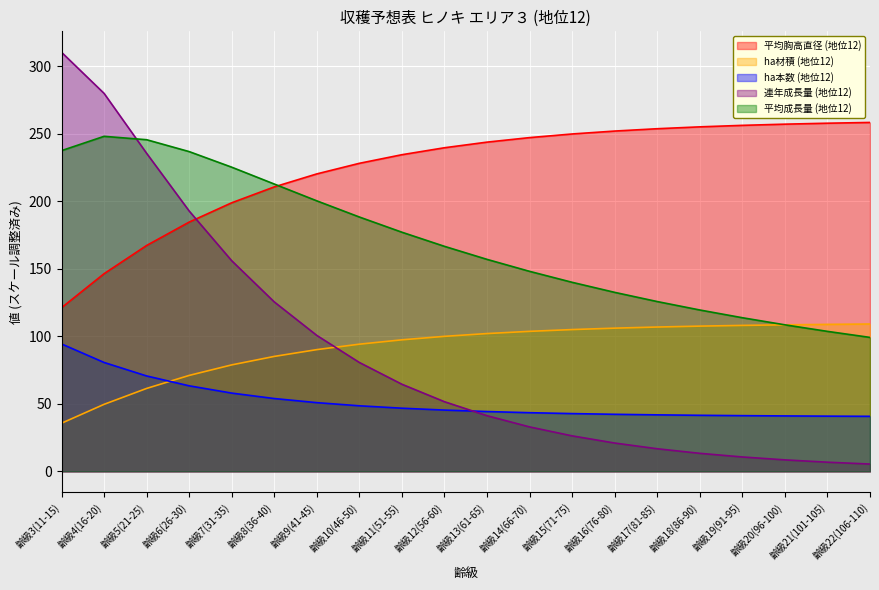

What is the difference between the second highest and second lowest values in the 連年成長量 (地位12) series?

273.1